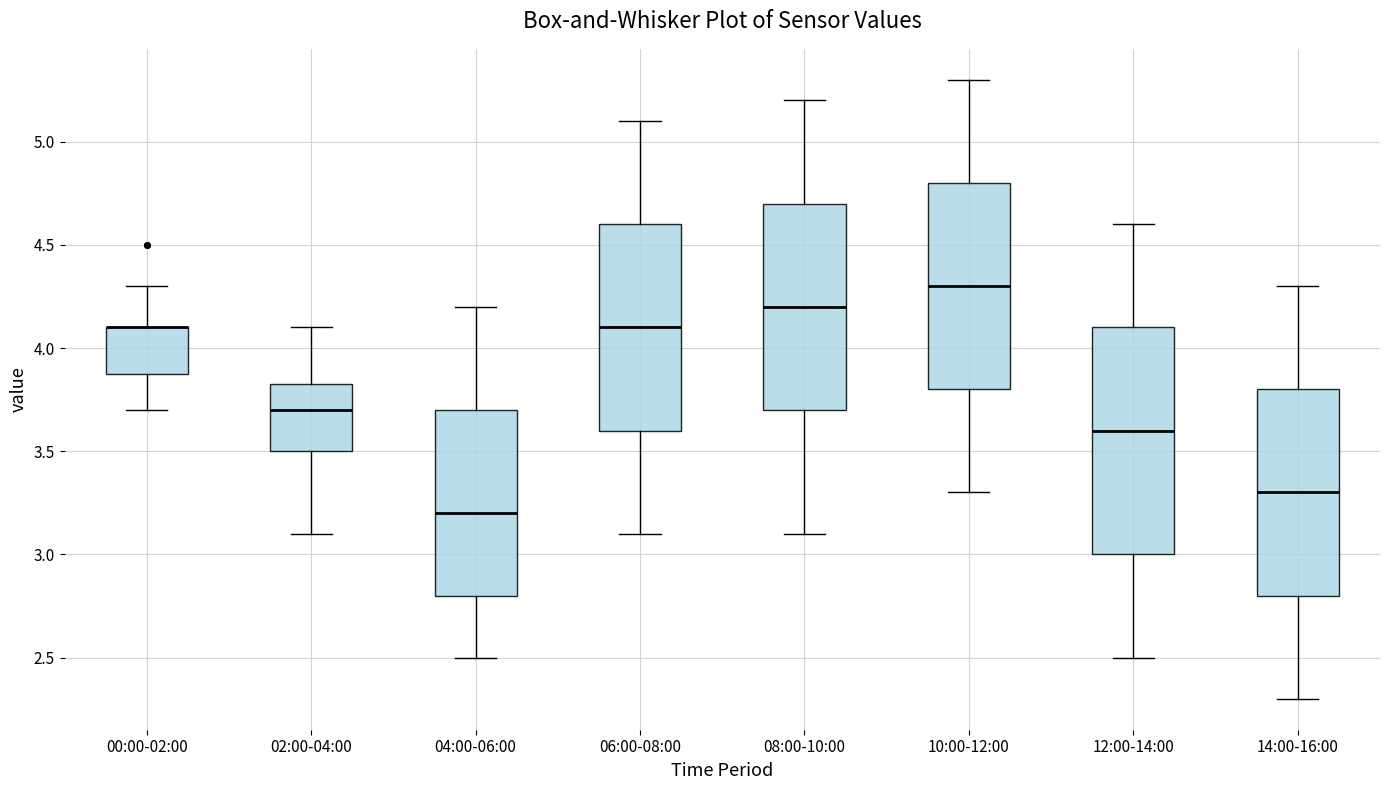

Where is the upper edge of the box for 02:00-04:00 on the y-axis? The values are not printed on the chart, so give them approximately, as read against the axis.

3.85